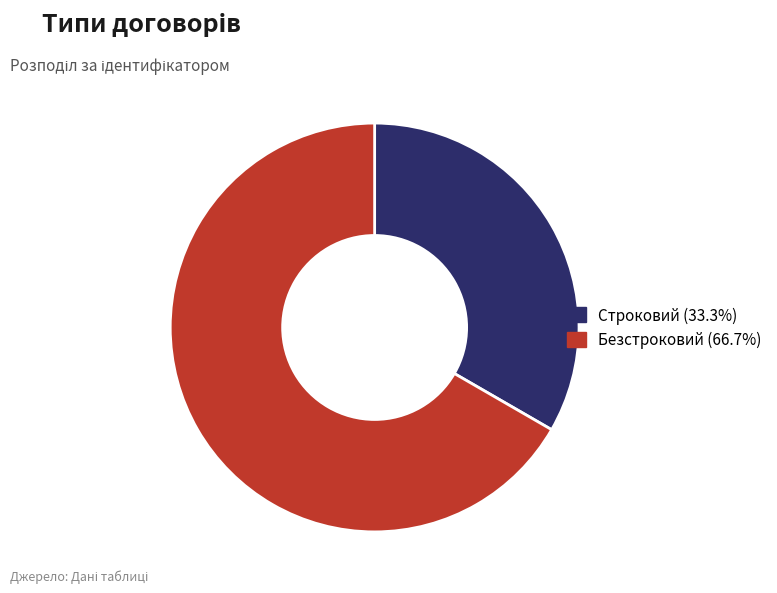

Do Строковий and Безстроковий together represent more than half of the pie?

Yes